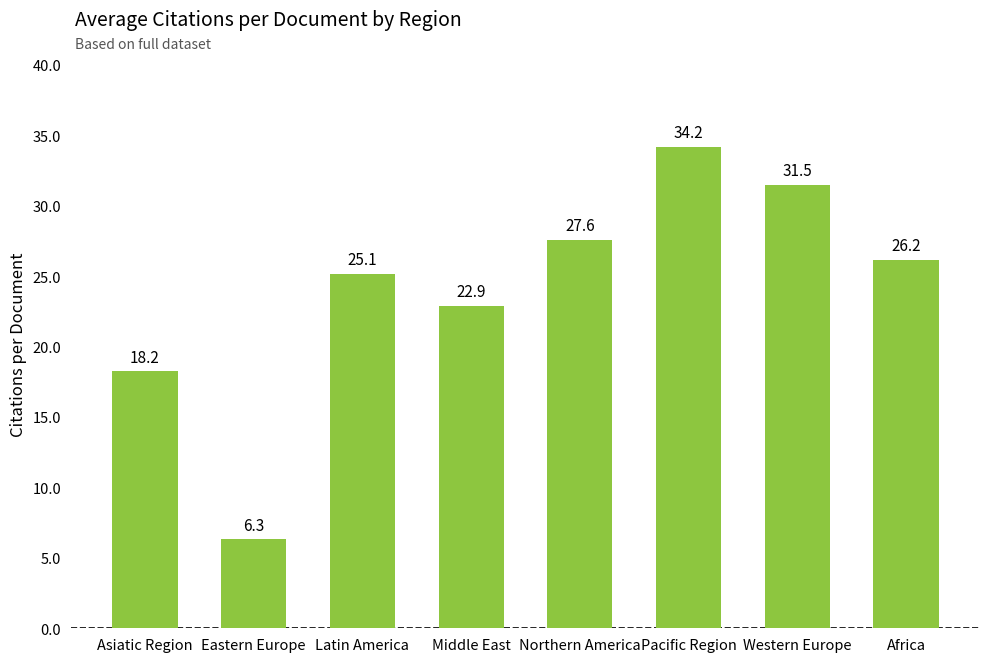

The chart shows a value of 5.1 at Middle East. True or false?

False